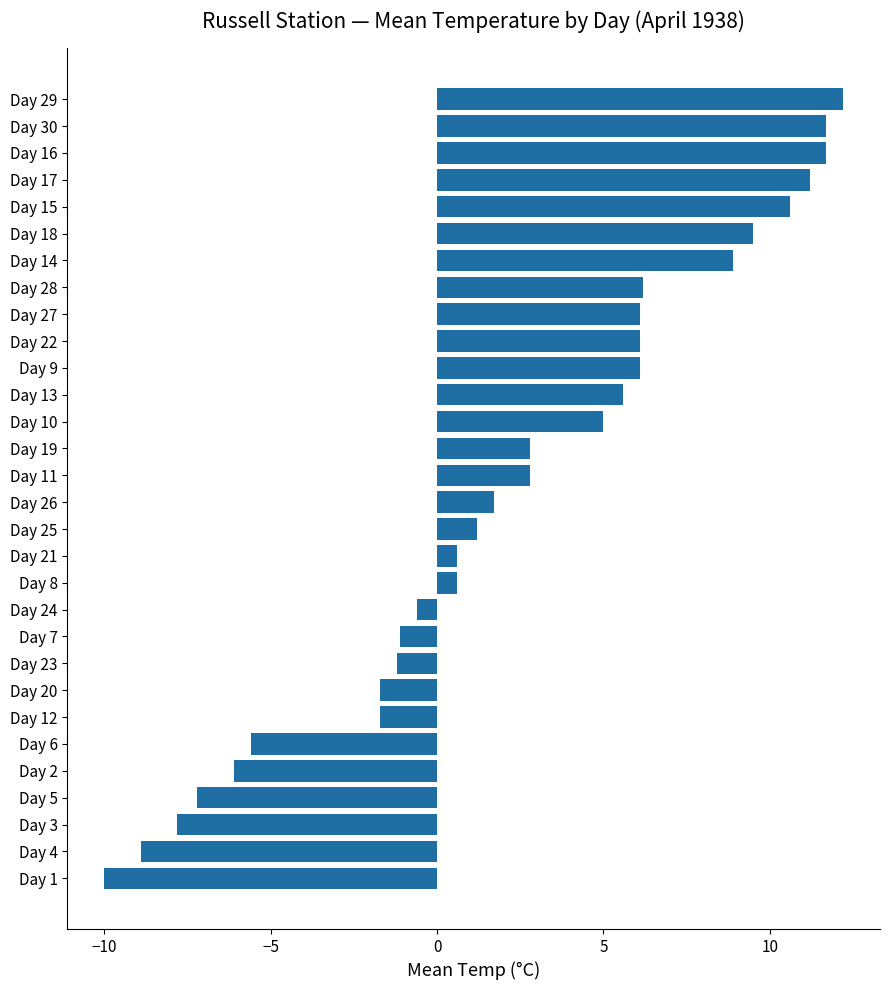

Are the bars grouped side by side (vs. stacked)?

No